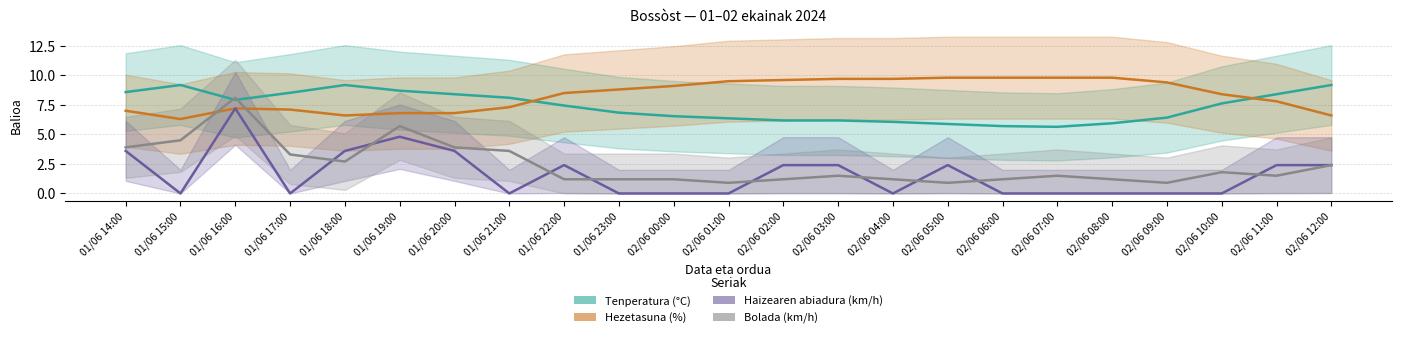

How many values in Haizearen abiadura (km/h) are above zero?

11